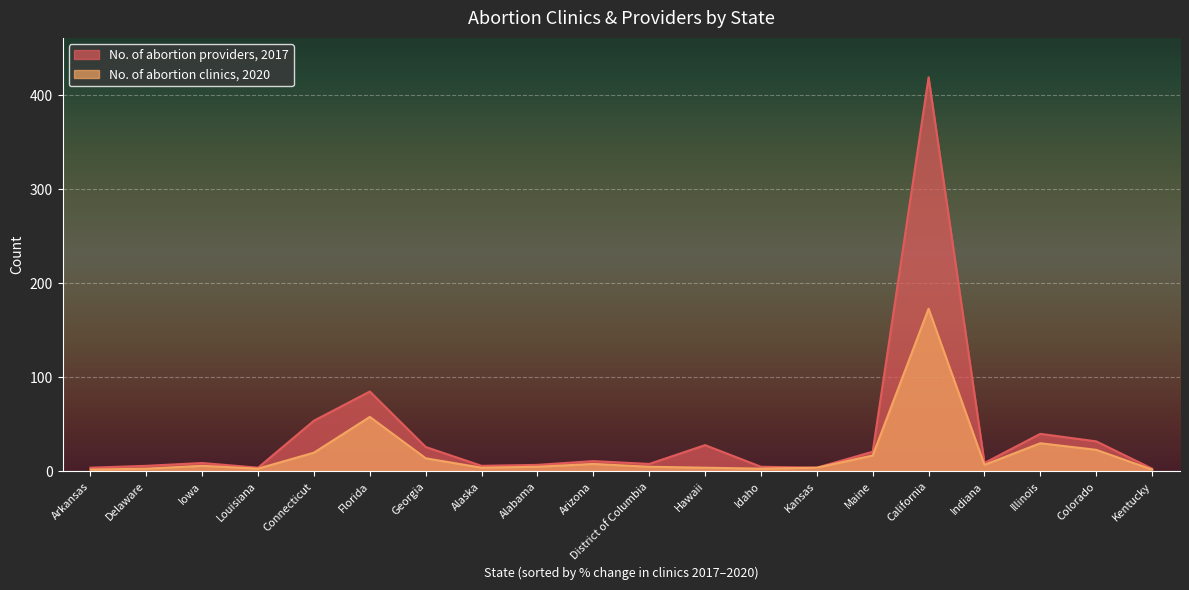

Which category has the highest value in the No. of abortion clinics, 2020 series?

California